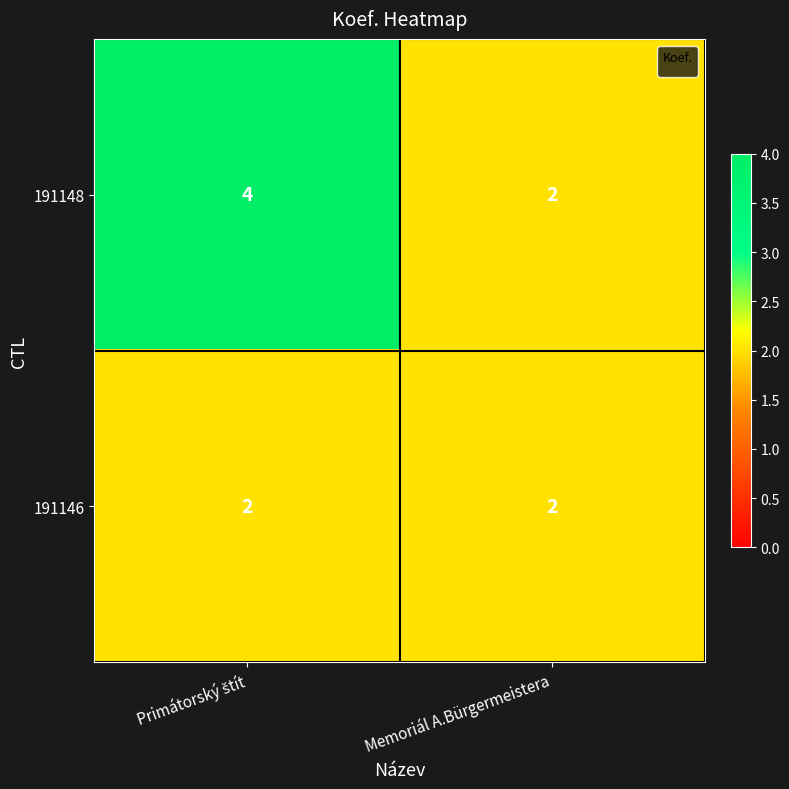

Count the number of categories in the chart.

2